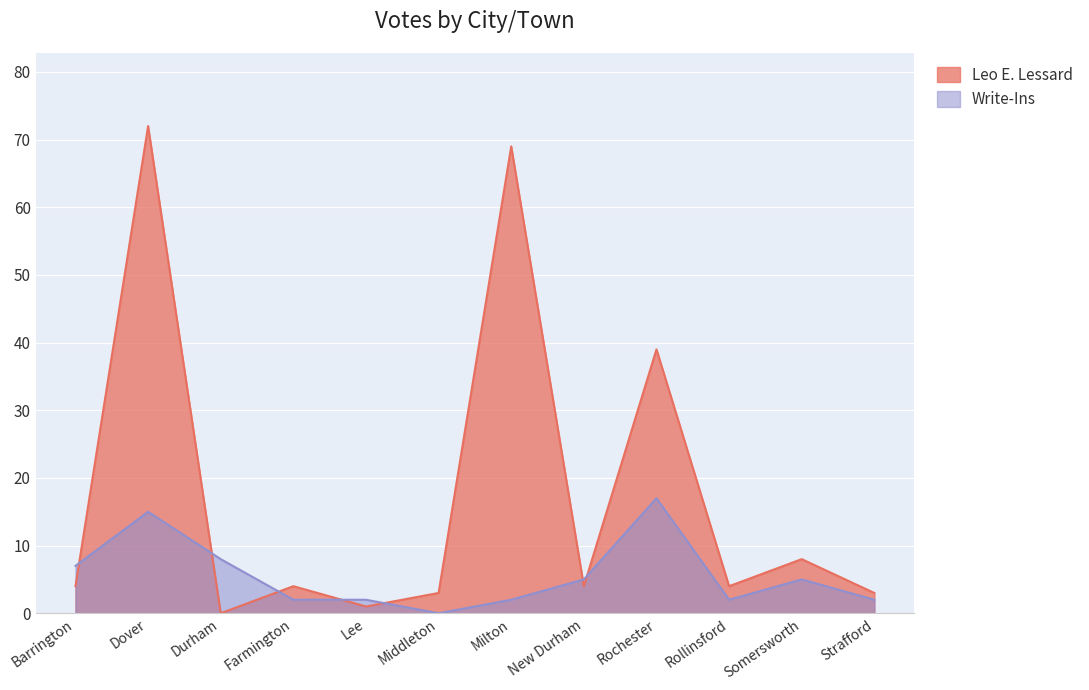

Reading left to right, extract all data points from this chart.

Leo E. Lessard: 4	72	0	4	1	3	69	4	39	4	8	3
Write-Ins: 7	15	8	2	2	0	2	5	17	2	5	2